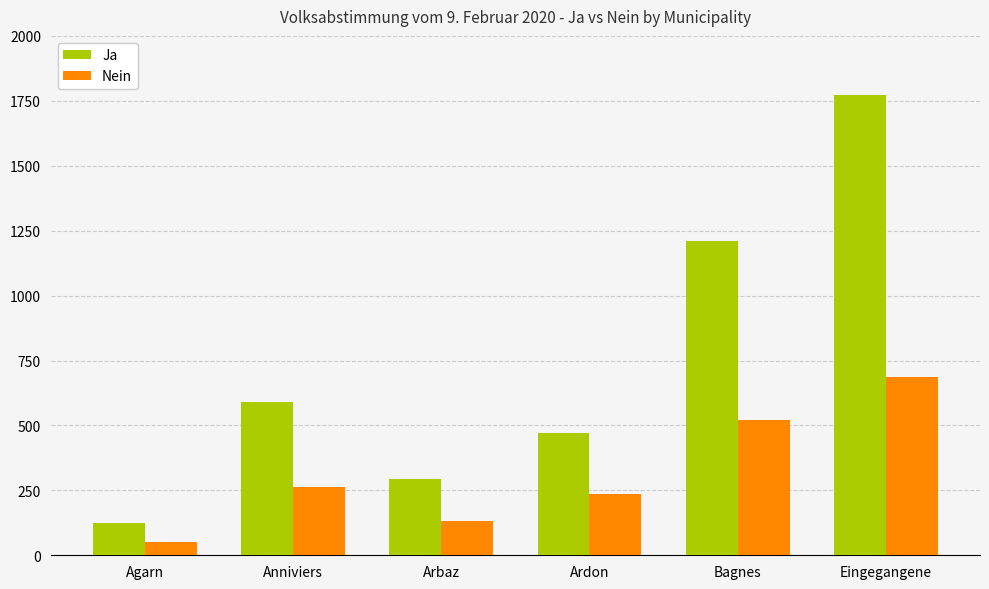

List the series in order of their overall mean, lowest first.

Nein, Ja